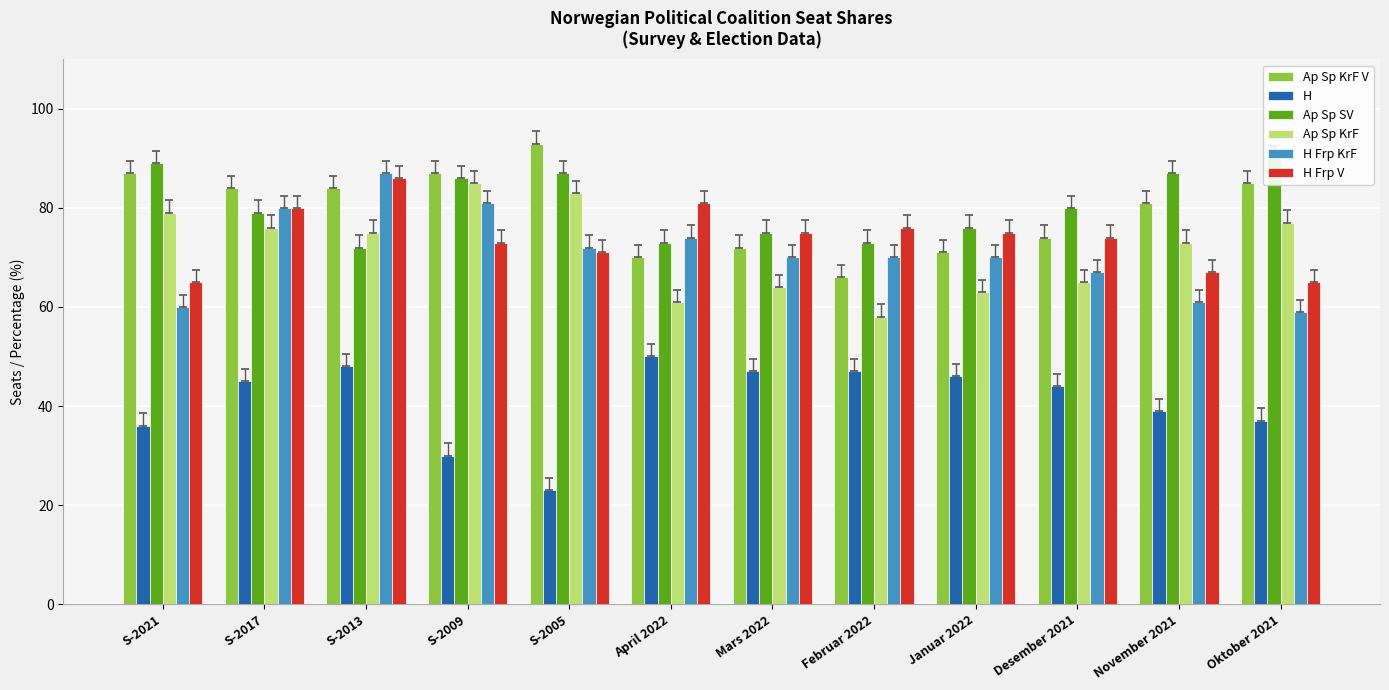

What are all the series names shown in the legend?

Ap Sp KrF V, H, Ap Sp SV, Ap Sp KrF, H Frp KrF, H Frp V